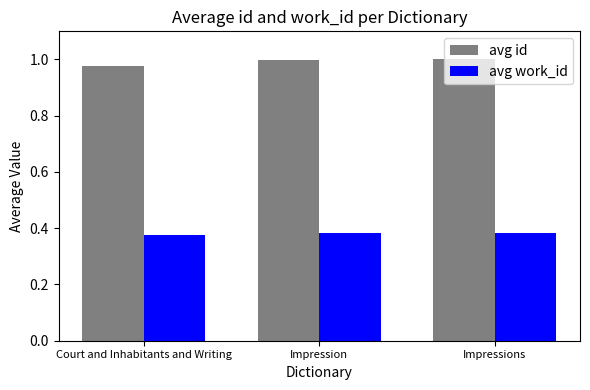

Rank the series by their average value, from lowest to highest.

avg work_id, avg id